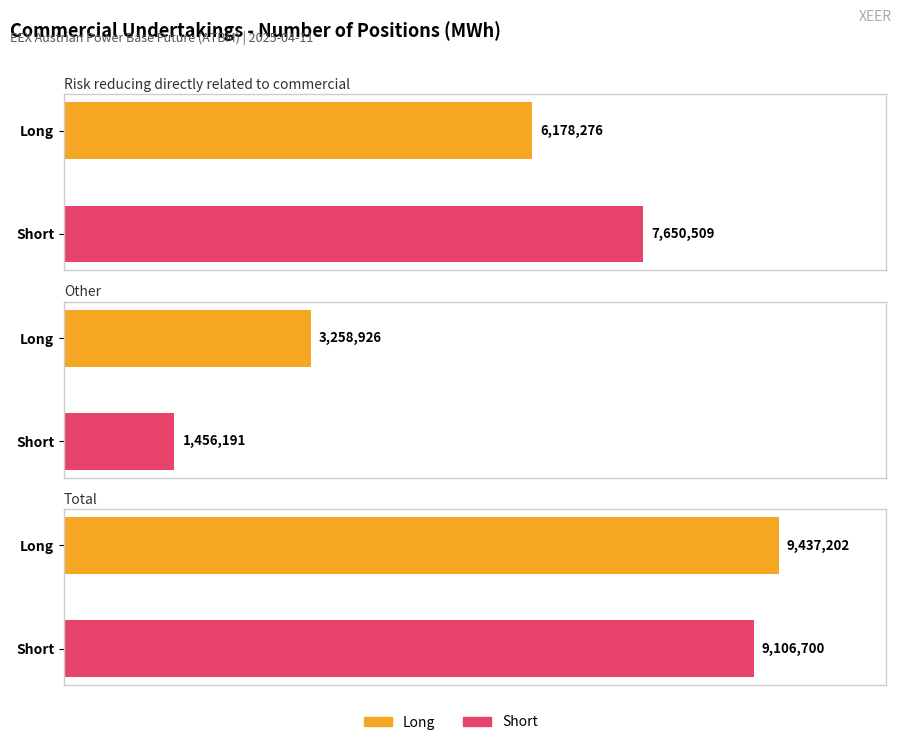

Rank the categories by Long value from lowest to highest.

Other, Risk reducing directly related to commercial, Total